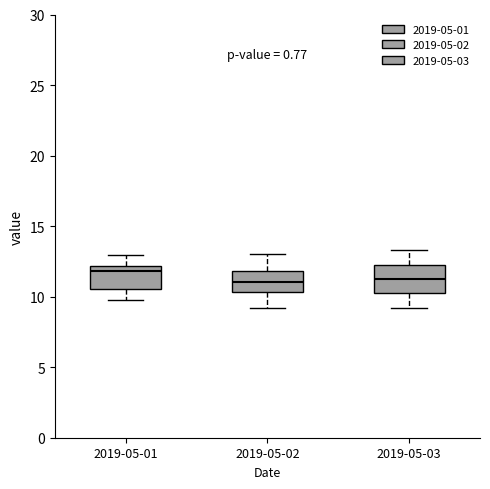

Reading left to right, read every box against the y-axis: the position of its median line, the range the box covers, and the ends of its whiskers. The values are not printed on the chart, so give them approximately, as read against the axis.

2019-05-01: median 12.0 (just below the box's upper edge), box 10.5 to 12.0, whiskers 9.5 to 13.0
2019-05-02: median 11.0, box 10.5 to 12.0, whiskers 9.0 to 13.0
2019-05-03: median 11.5, box 10.5 to 12.0, whiskers 9.0 to 13.5